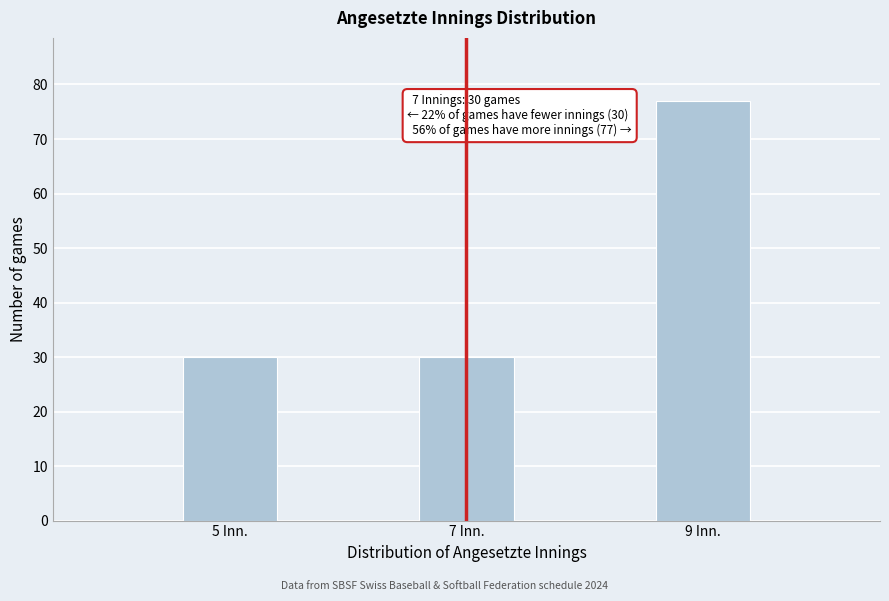

Reading right to left, list all the values displayed in this chart.

77	30	30